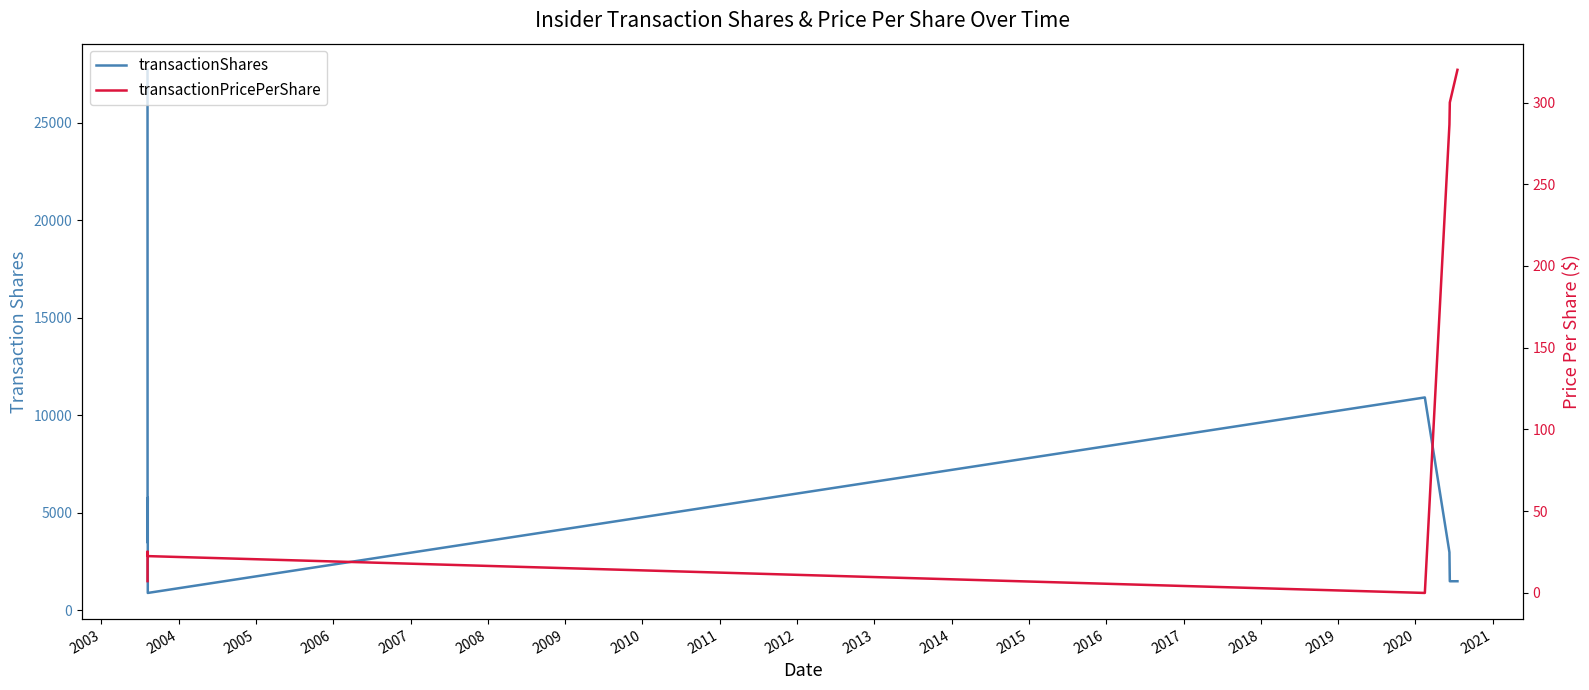

True or false: transactionPricePerShare and transactionShares cross at least once.

False